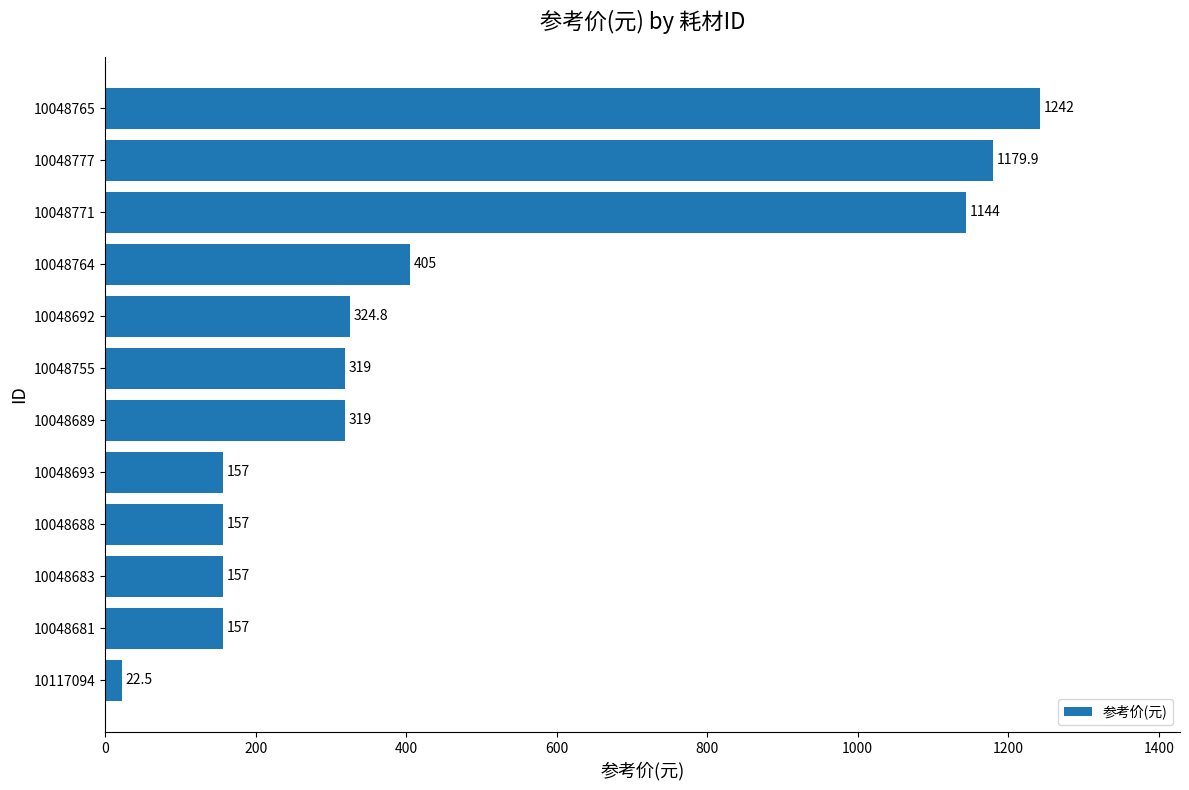

What is the difference between the maximum and minimum values?

1219.5